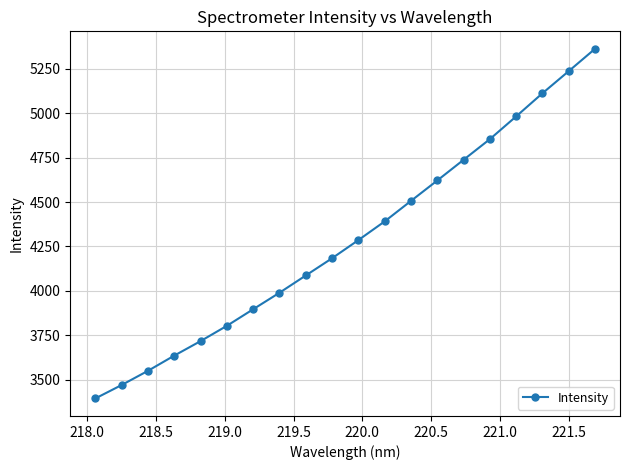

What is the smallest value displayed?

3395.6